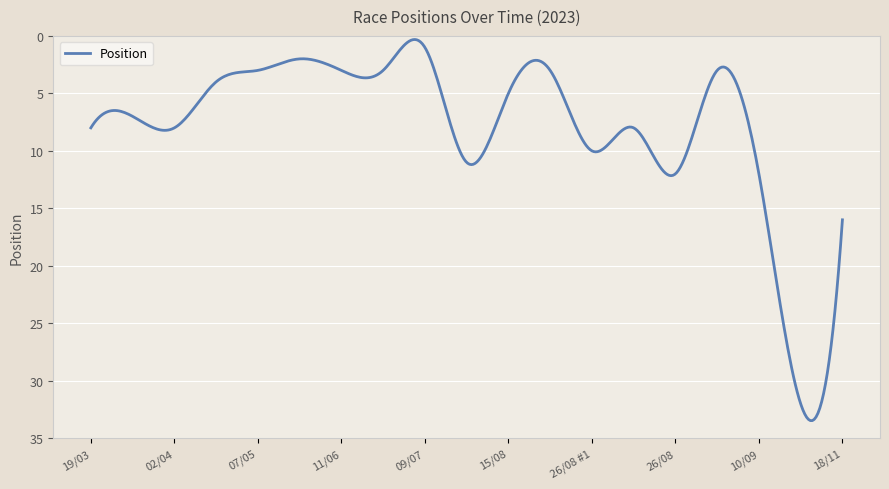

What is the average value?

7.9